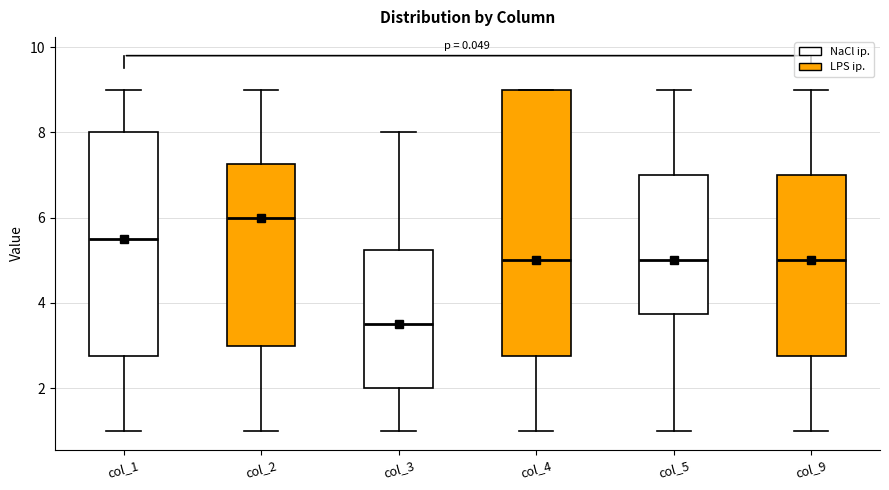

Which box is the tallest, from its lower edge to its upper edge?

col_4